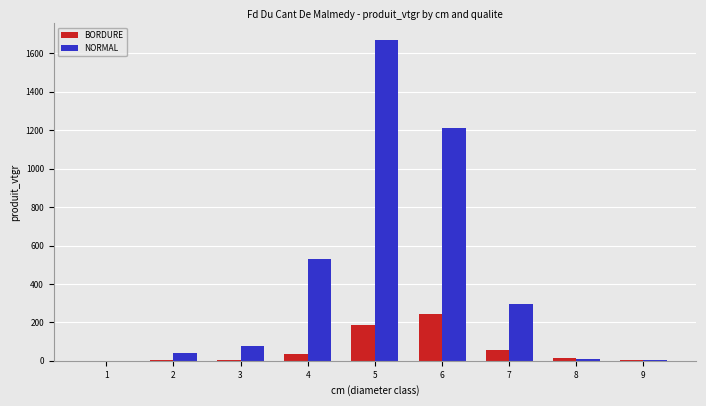

What is the highest value of the NORMAL series?

1672.6